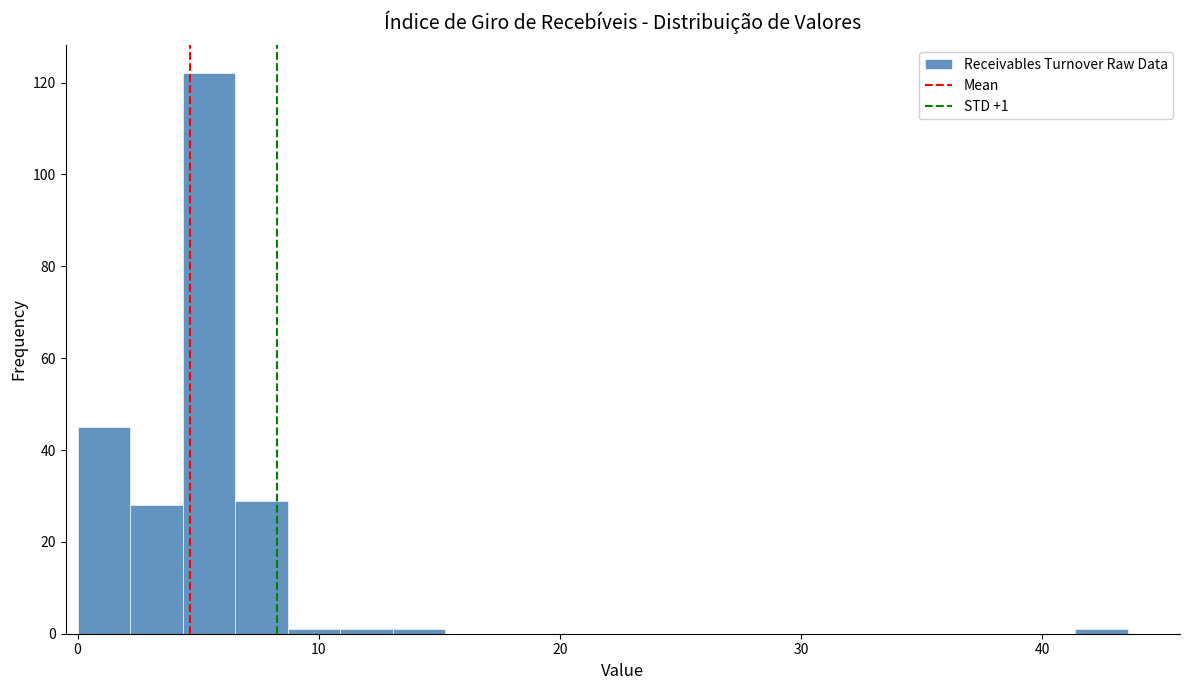

Read against the x-axis, roughly where is the centre of the tallest bar?

5